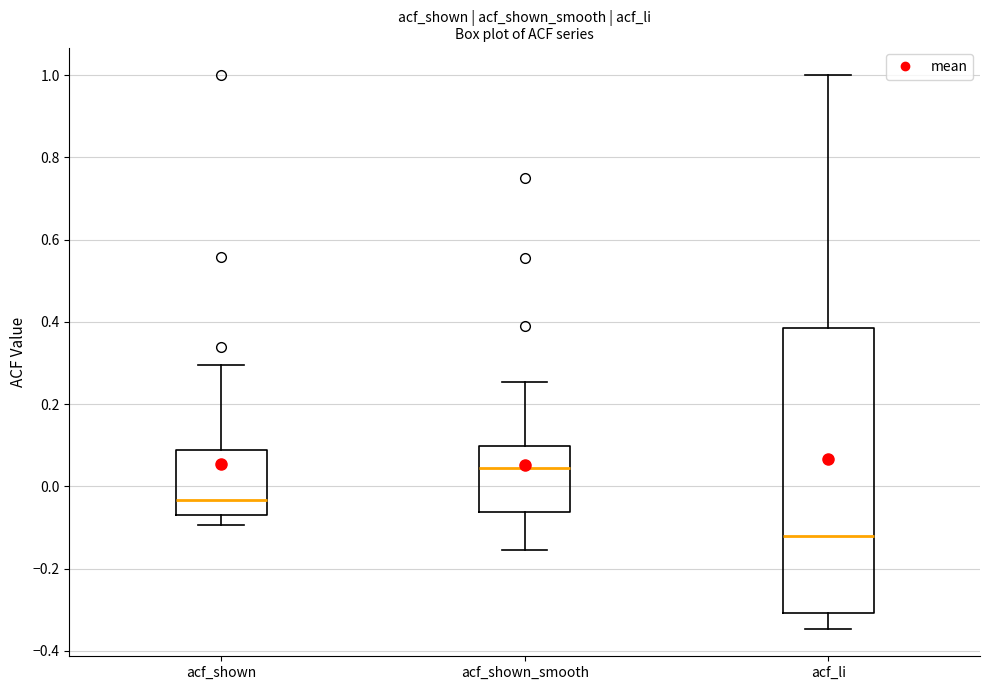

Where does the lower whisker of the box for acf_shown end on the y-axis? The values are not printed on the chart, so give them approximately, as read against the axis.

-0.10